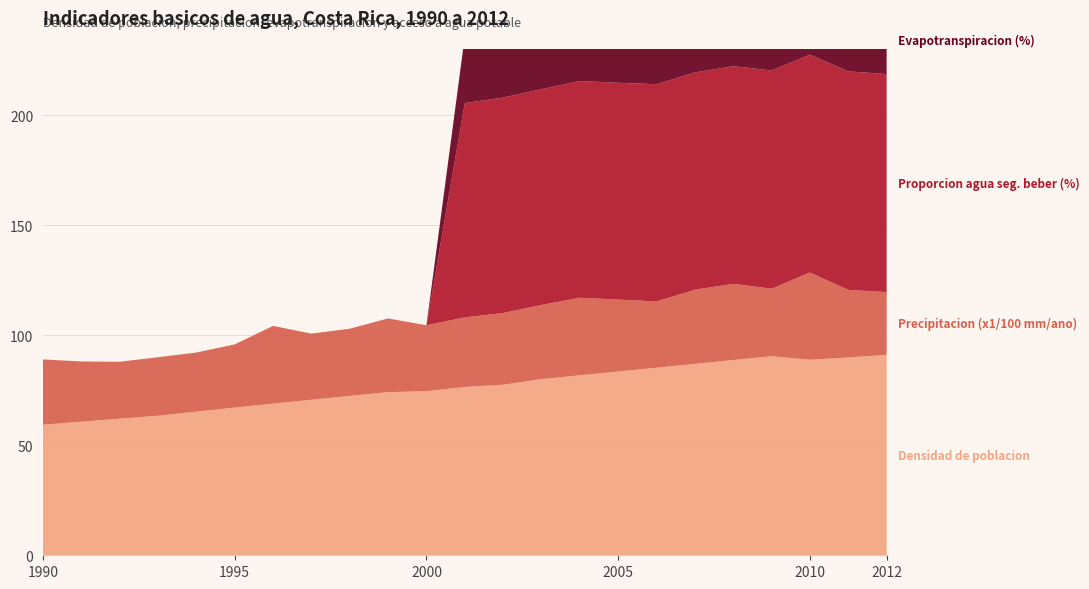

Reading right to left, what are all the values shown in this chart?

Densidad de poblacion: 2012=91.0	2011=89.9	2010=88.8	2009=90.4	2008=88.7	2007=87.0	2006=85.2	2005=83.5	2004=81.8	2003=80.0	2002=77.5	2001=76.5	2000=74.6	1999=74.1	1998=72.4	1997=70.7	1996=68.9	1995=67.1	1994=65.2	1993=63.4	1992=62.0	1991=60.7	1990=59.3
Precipitacion (x1/100 mm/ano): 2012=28.6	2011=30.7	2010=39.7	2009=30.7	2008=34.6	2007=33.7	2006=30.1	2005=32.7	2004=35.2	2003=33.7	2002=32.6	2001=31.6	2000=29.9	1999=33.5	1998=30.5	1997=30.0	1996=35.3	1995=28.7	1994=26.9	1993=26.6	1992=25.9	1991=27.4	1990=29.7
Proporcion agua seg. beber (%): 2012=99.0	2011=99.3	2010=99.0	2009=99.2	2008=98.9	2007=98.7	2006=98.7	2005=98.5	2004=98.5	2003=98.0	2002=97.9	2001=97.4	2000=0.0	1999=0.0	1998=0.0	1997=0.0	1996=0.0	1995=0.0	1994=0.0	1993=0.0	1992=0.0	1991=0.0	1990=0.0
Evapotranspiracion (%): 2012=30.2	2011=30.2	2010=30.2	2009=30.2	2008=30.2	2007=30.2	2006=30.2	2005=30.2	2004=30.2	2003=30.2	2002=30.2	2001=30.2	2000=0.0	1999=0.0	1998=0.0	1997=0.0	1996=0.0	1995=0.0	1994=0.0	1993=0.0	1992=0.0	1991=0.0	1990=0.0